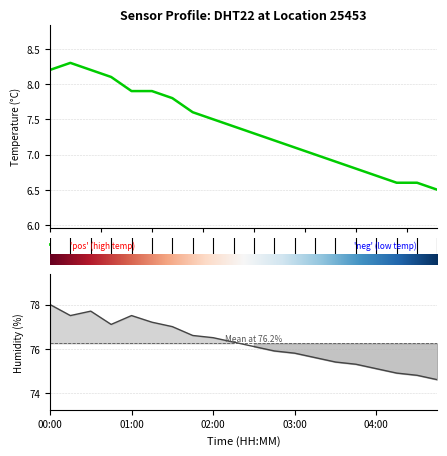

Is the value of humidity at 7 greater than the value of temperature at 16?

Yes